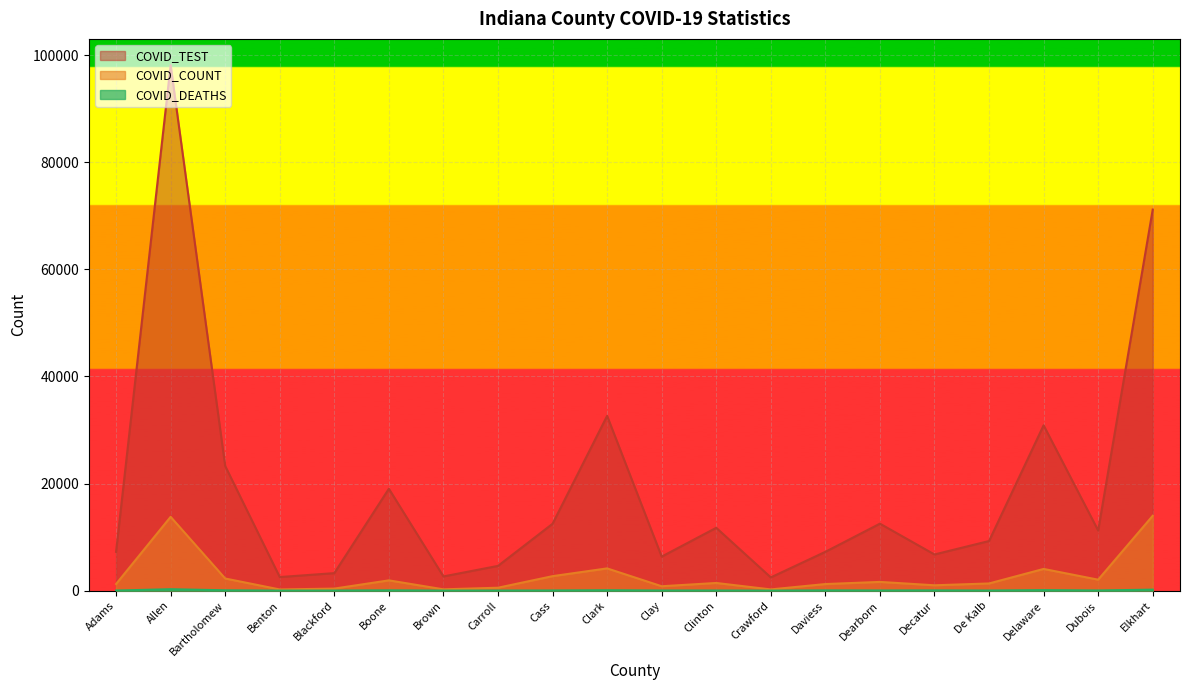

True or false: COVID_DEATHS has a value of 183 at Elkhart.

True